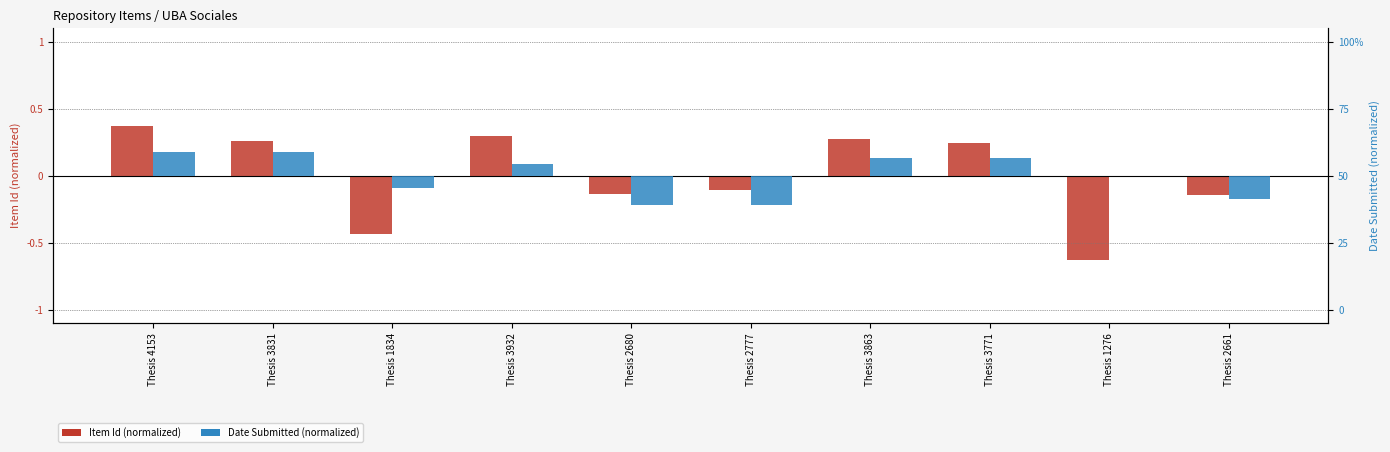

How many groups of bars are there?

10